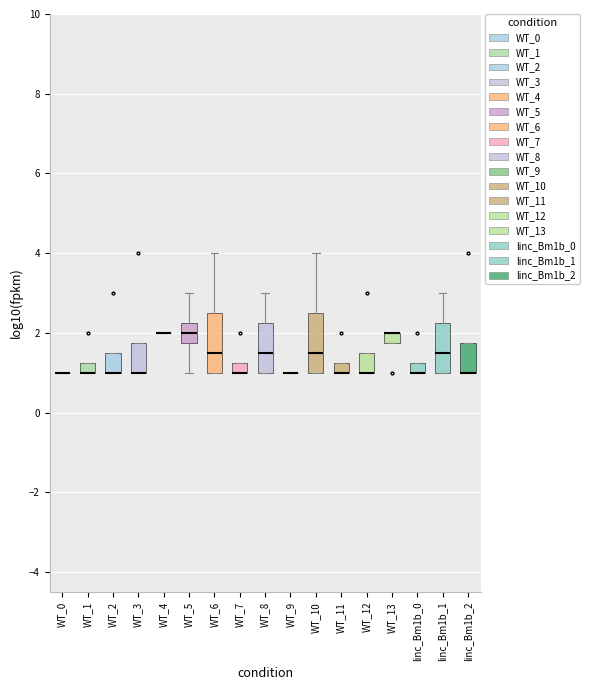

Where does the lower whisker of the box for WT_5 end on the y-axis? The values are not printed on the chart, so give them approximately, as read against the axis.

1.0